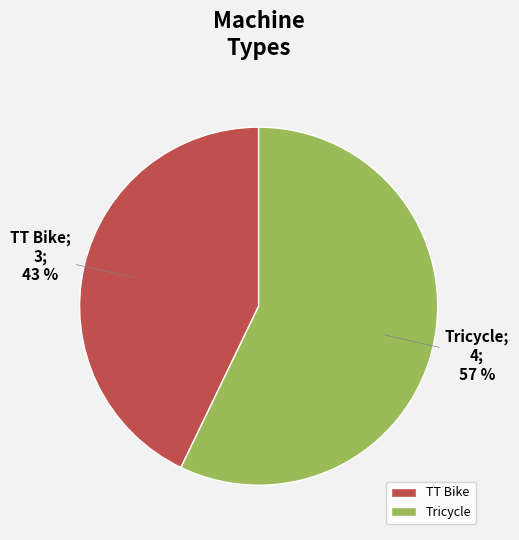

True or false: TT Bike accounts for 32% of the total.

False